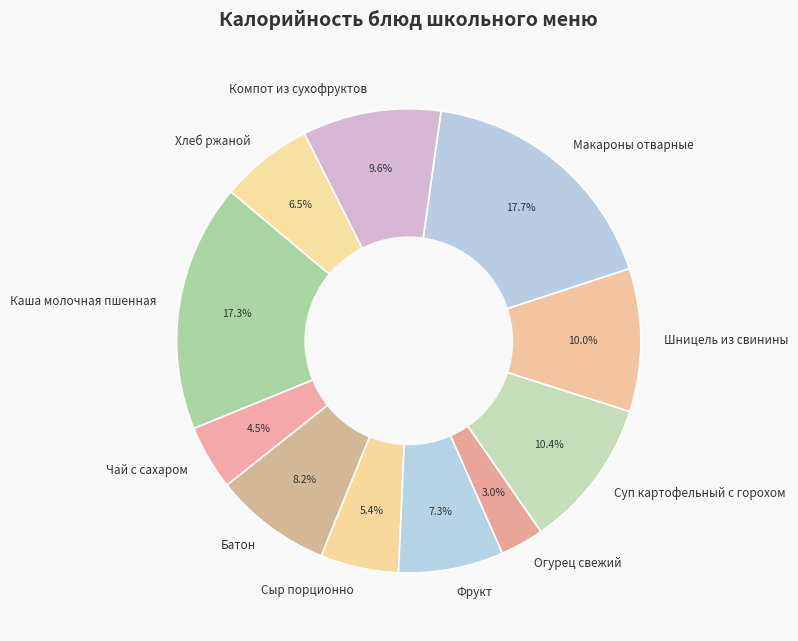

What percentage is NOT represented by Фрукт?

92.7%